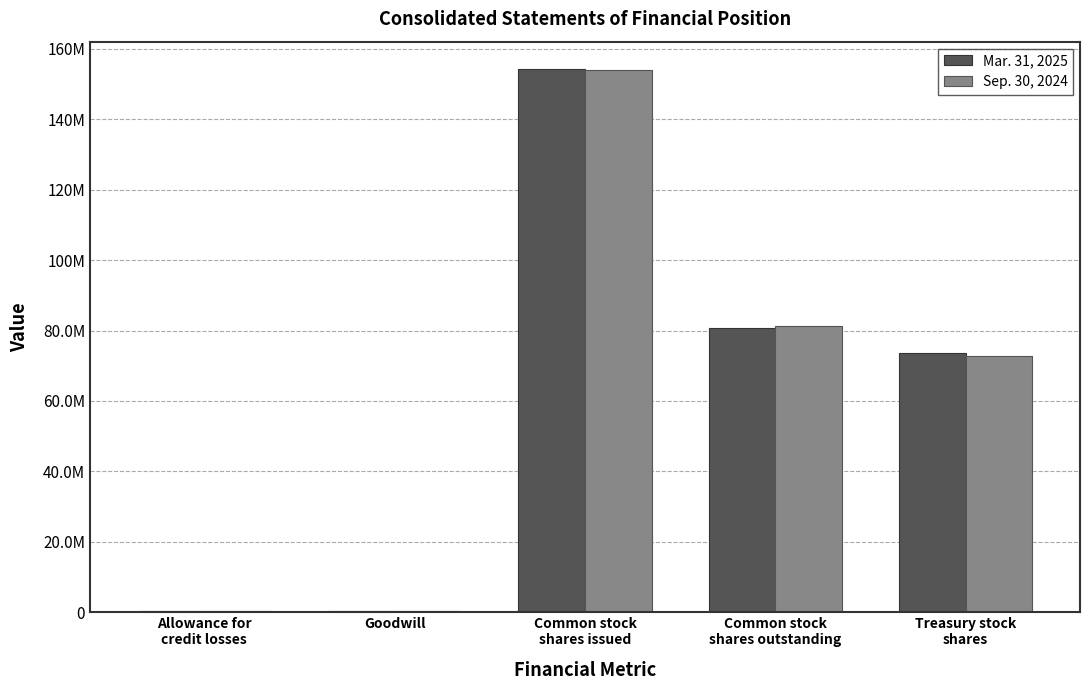

What is the approximate value of Sep. 30, 2024 at Allowance for
credit losses, to the nearest 10?

203750